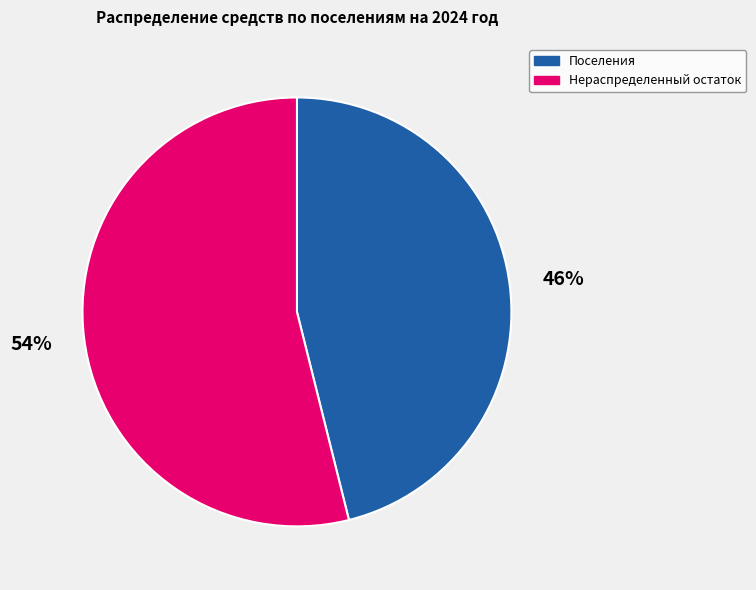

Approximately how many times larger is the value at Нераспределенный остаток compared to Поселения?

1.2